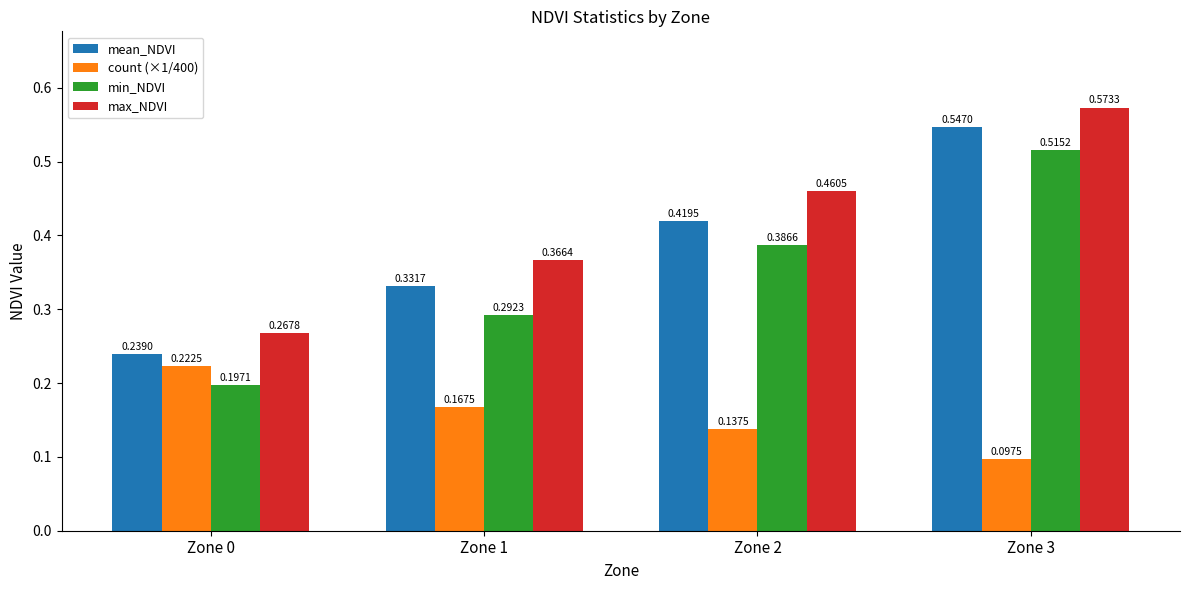

What is the total value across all series at Zone 2?

1.4